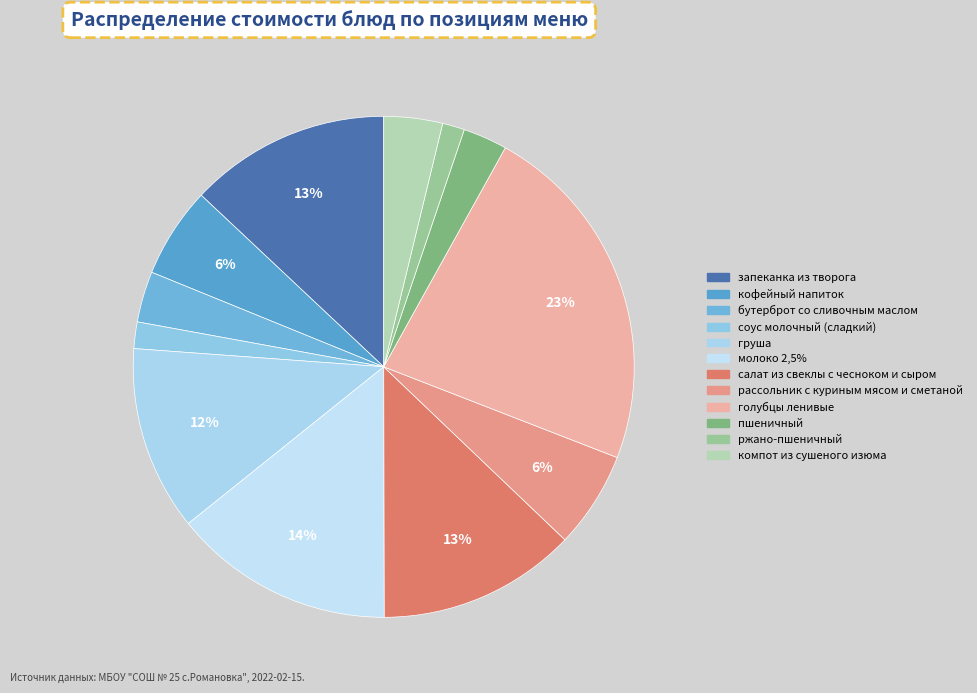

What percentage is the соус молочный (сладкий) slice, to the nearest percent?

2%